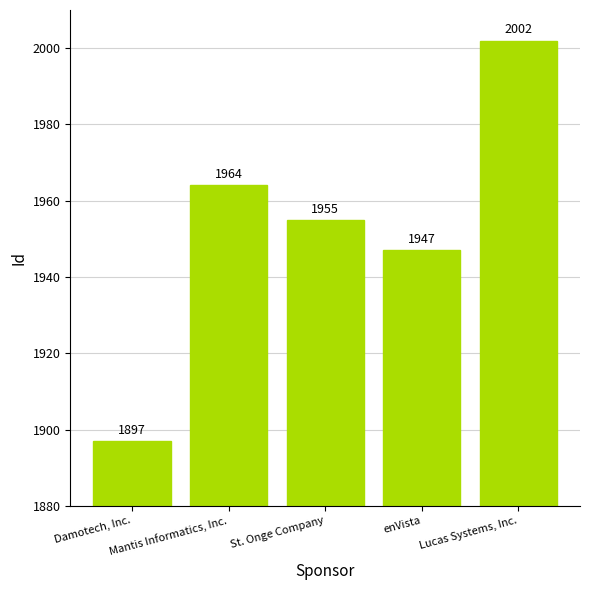

Are the bars grouped side by side (vs. stacked)?

No